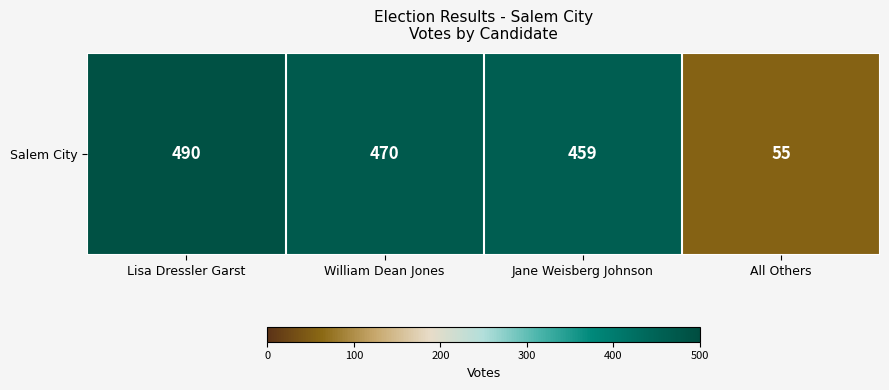

What is the sum of the values at Lisa Dressler Garst and Jane Weisberg Johnson?

949